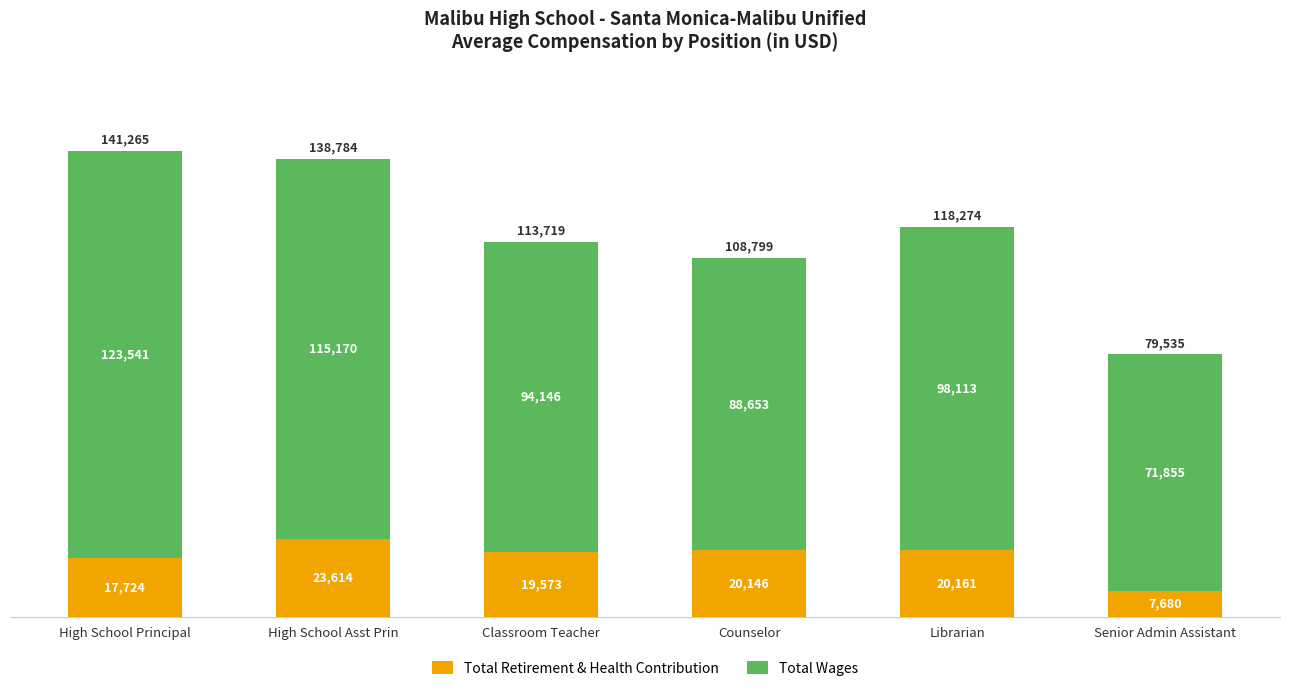

What is the total value across all series at Librarian?

118274.0